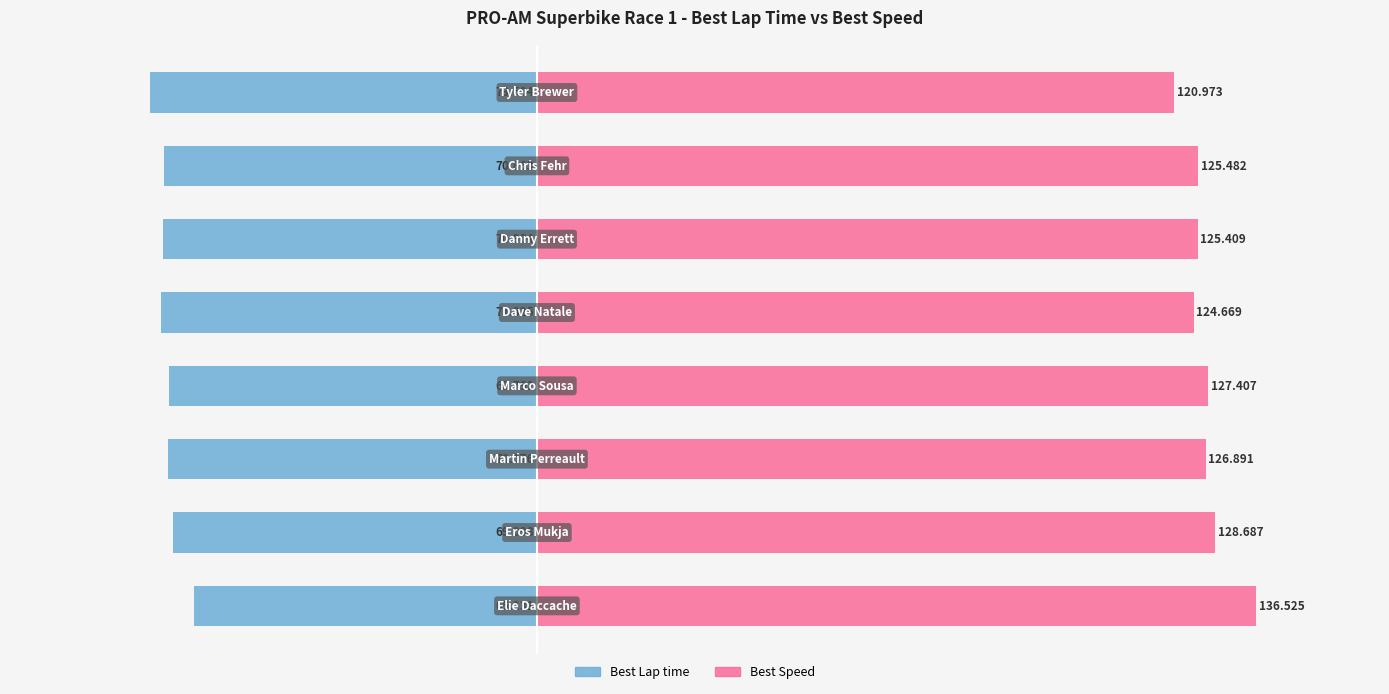

At −50, list the series in order from largest to smallest.

Best Speed, Best Lap time